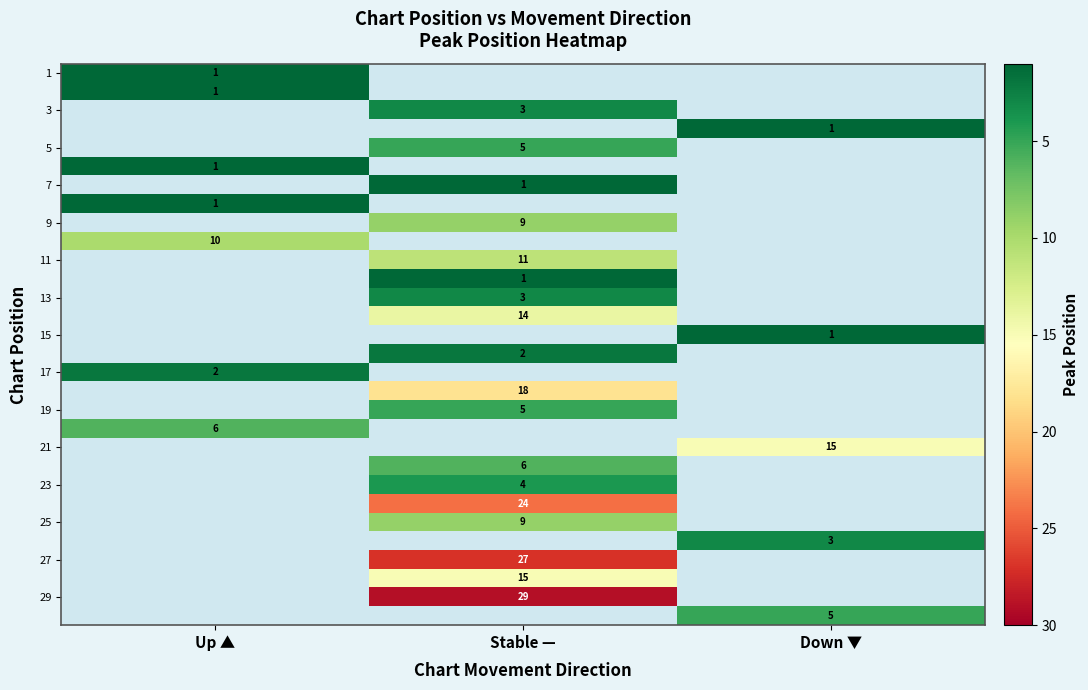

The 21 series shows 10 at Down ▼. True or false?

False